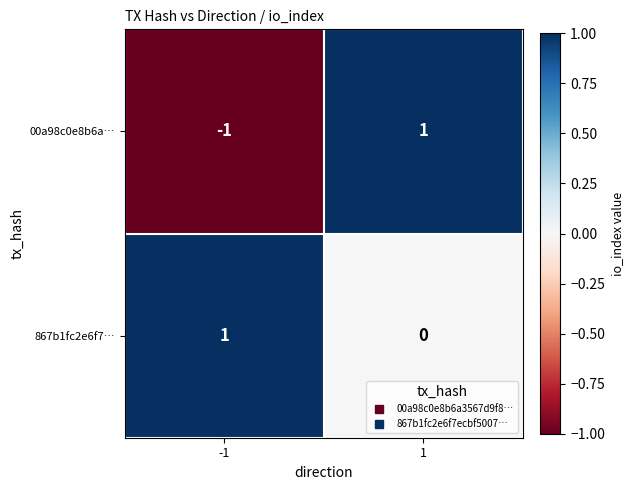

How many data points in 867b1fc2e6f7… are less than 1?

1